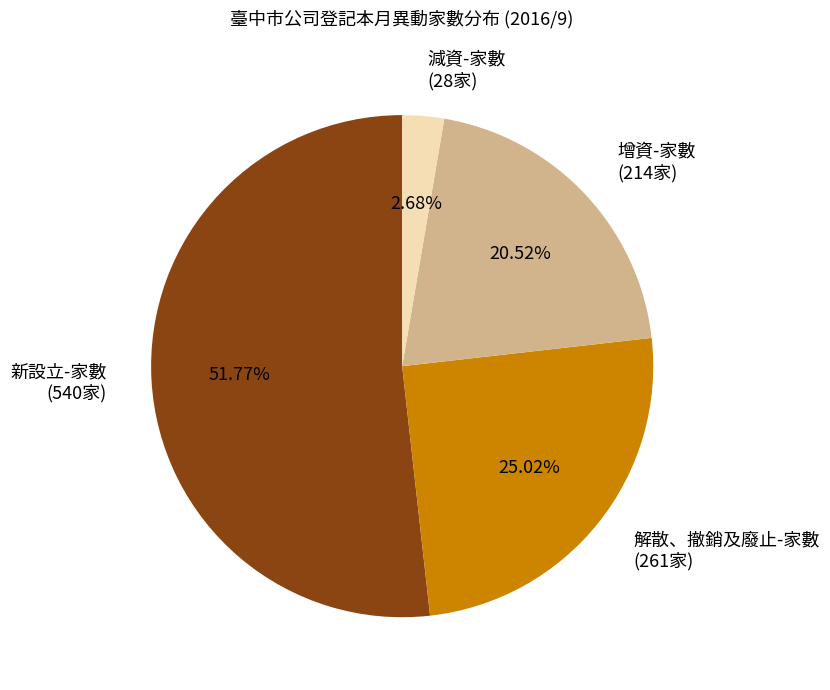

Combined, what portion of the pie is 增資-家數 and 解散、撤銷及廢止-家數?

45.5%